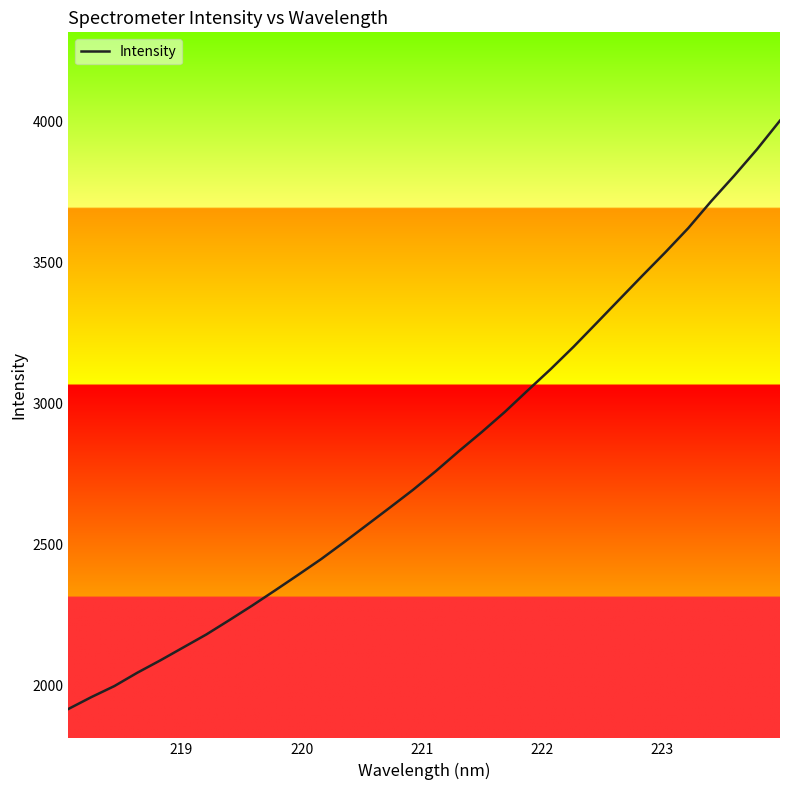

What is the difference between the maximum and minimum values?

2089.0